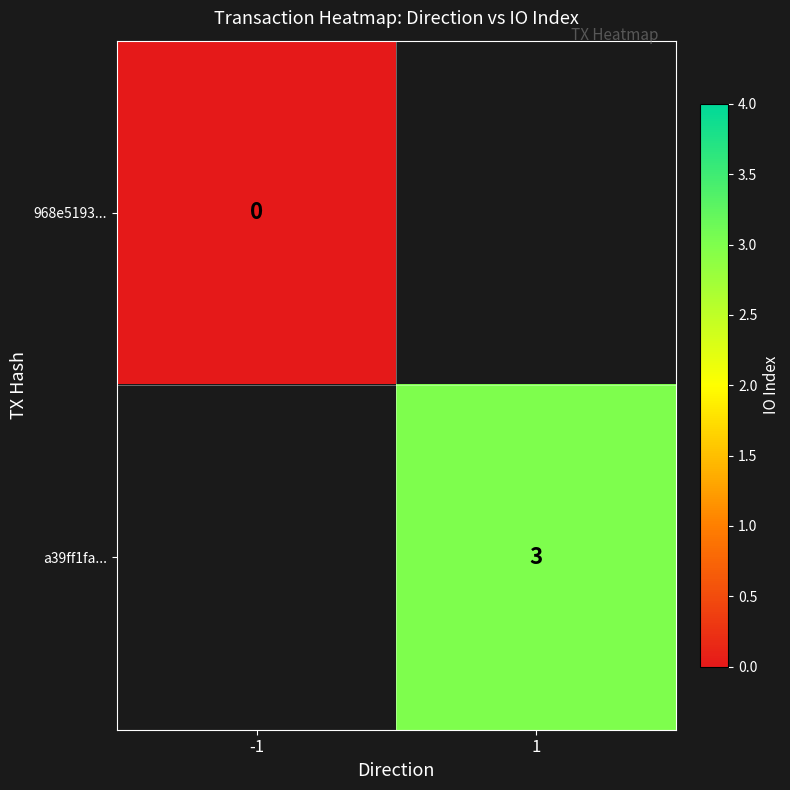

The a39ff1fa... series shows 4 at 1. True or false?

False